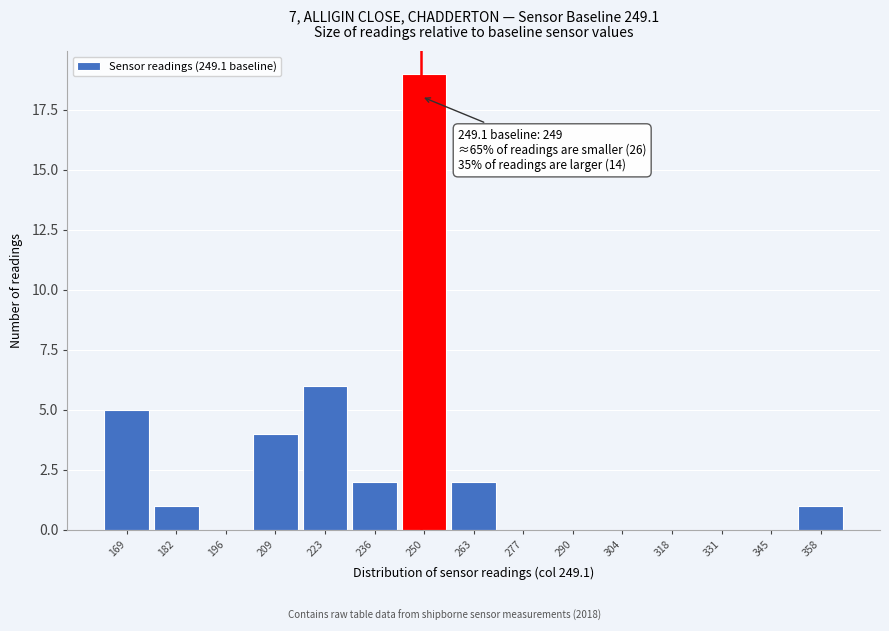

Over which range of the x-axis is the bar tallest?

244 to 256